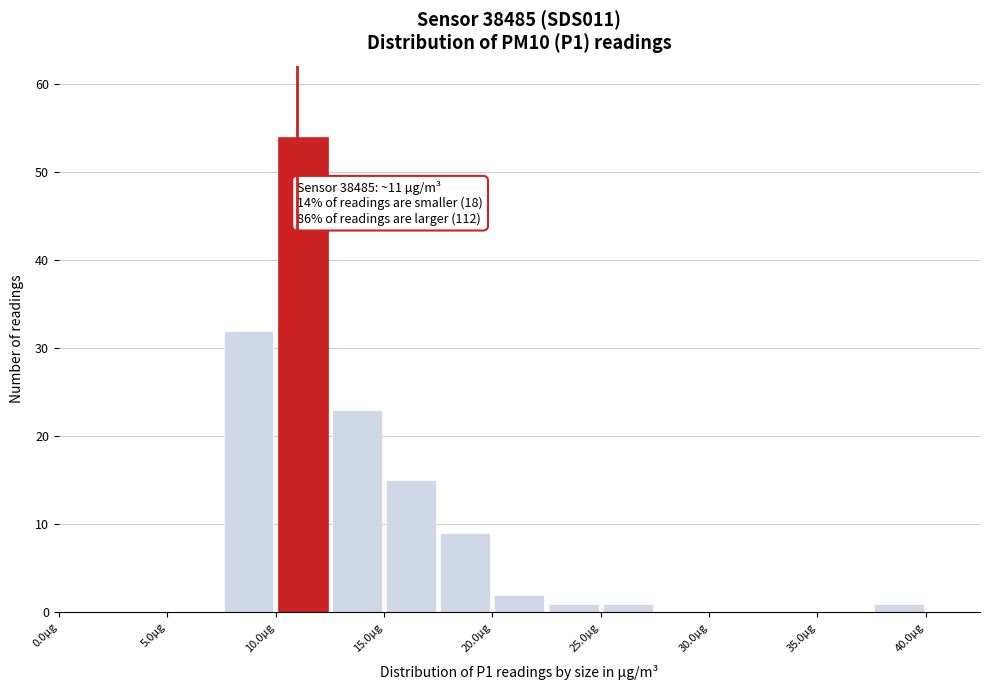

Over which range of the x-axis is the bar tallest?

10.0 to 12.5